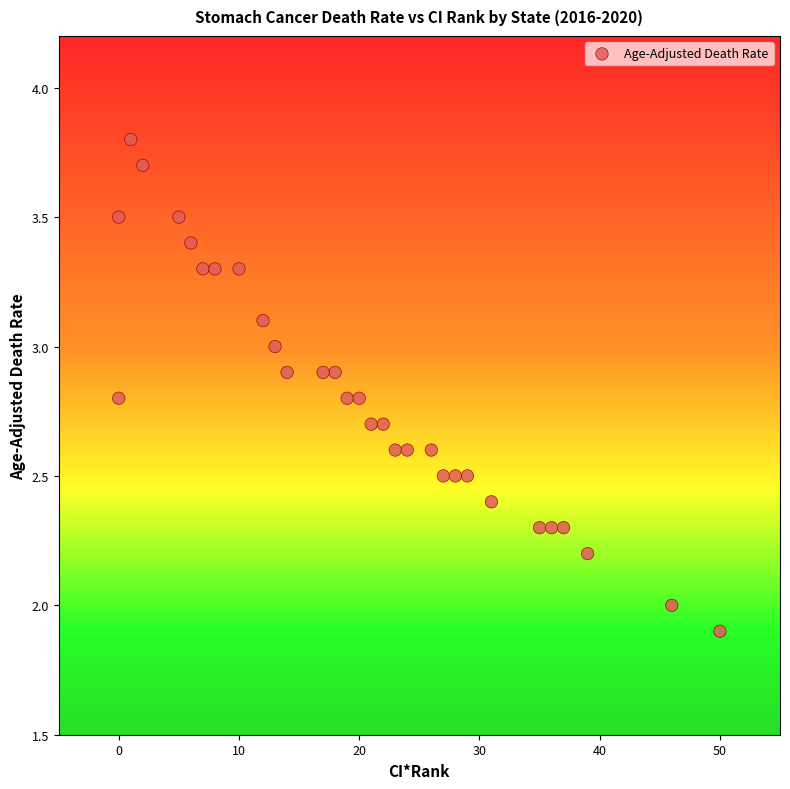

What is the range of X values (max minus min)?

50.0